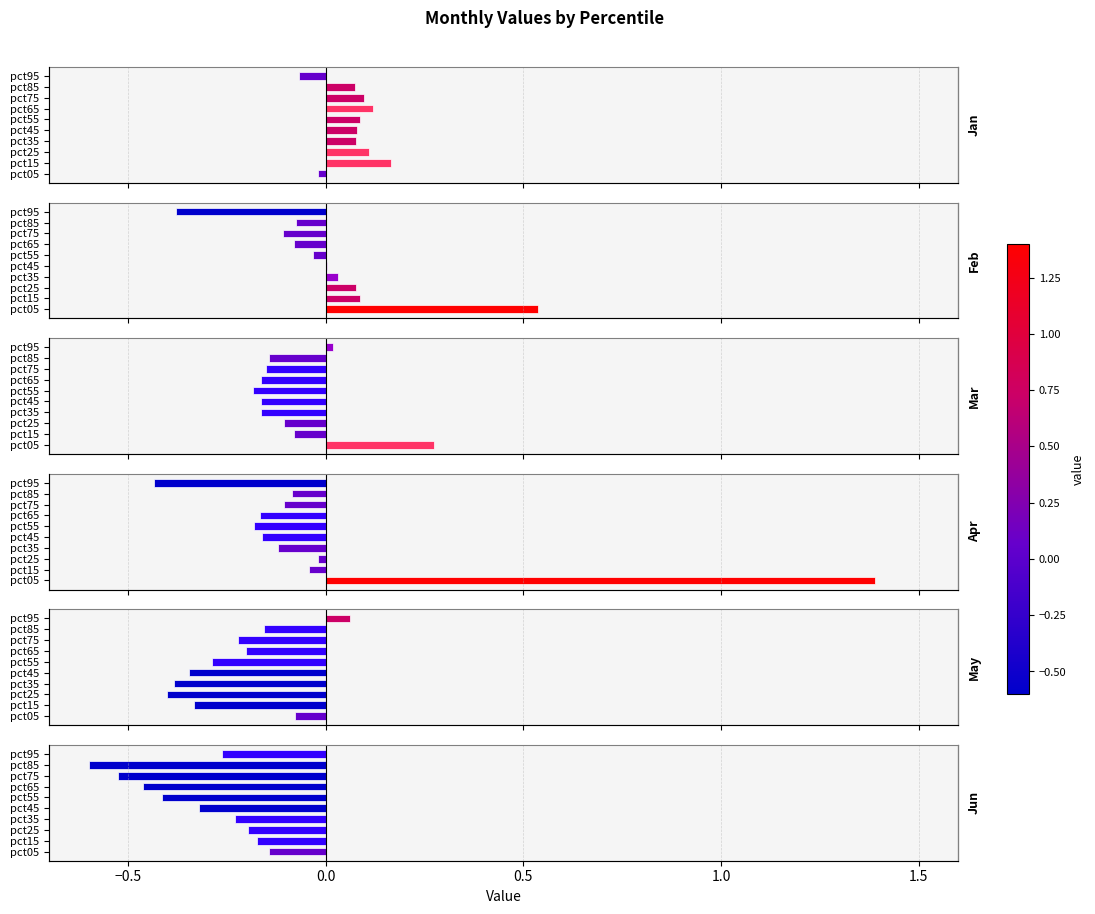

Does the chart contain any negative values?

Yes